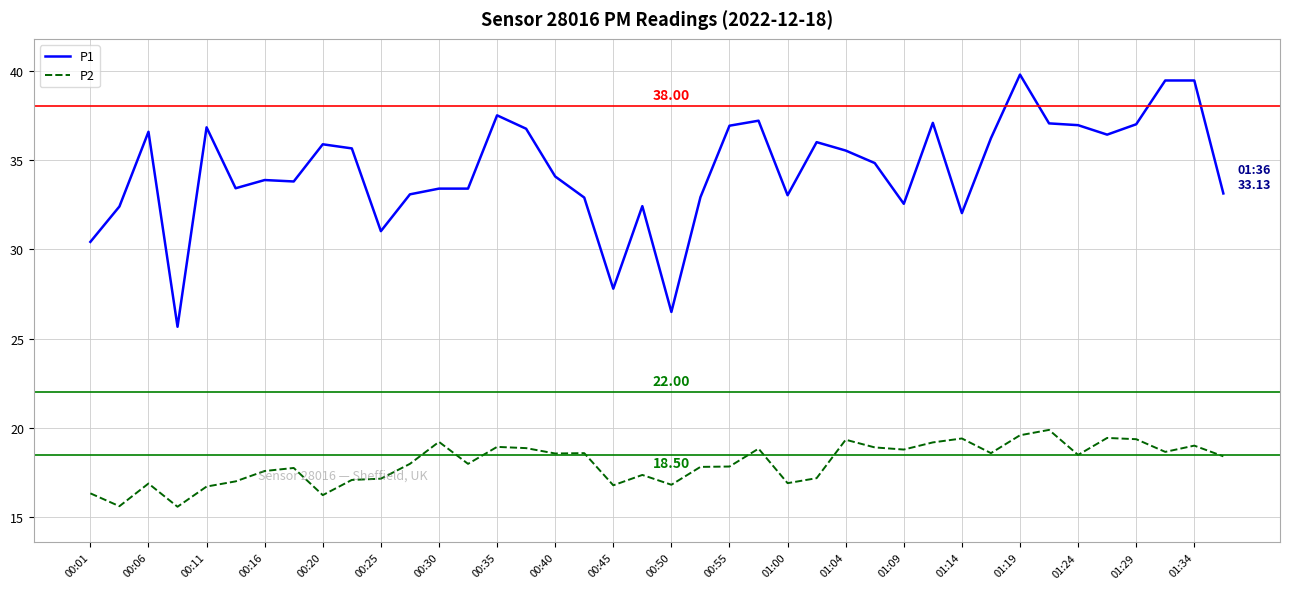

Which series has the largest total across all categories?

P1